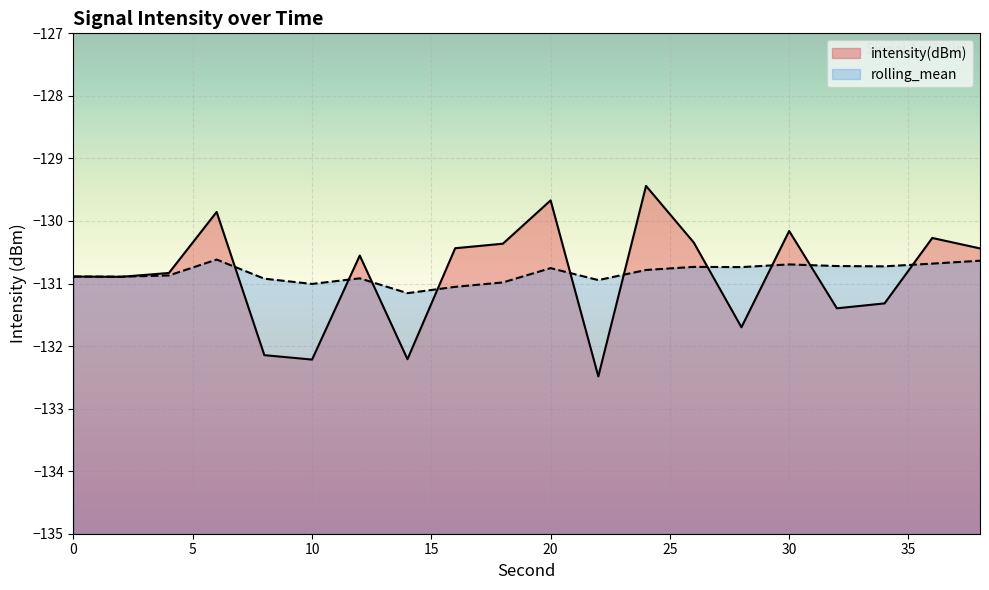

True or false: intensity(dBm) and rolling_mean cross at least once.

True